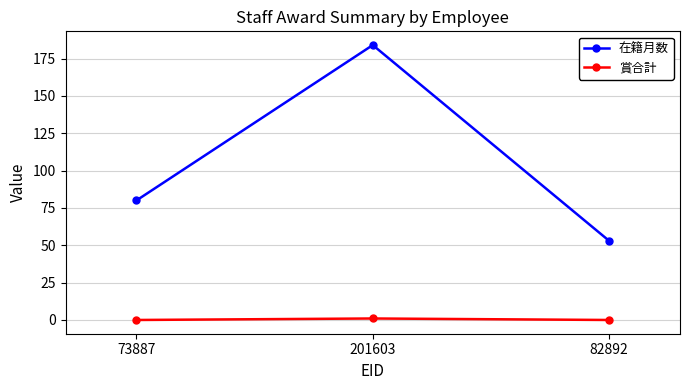

List the series in order of their peak value, lowest first.

賞合計, 在籍月数